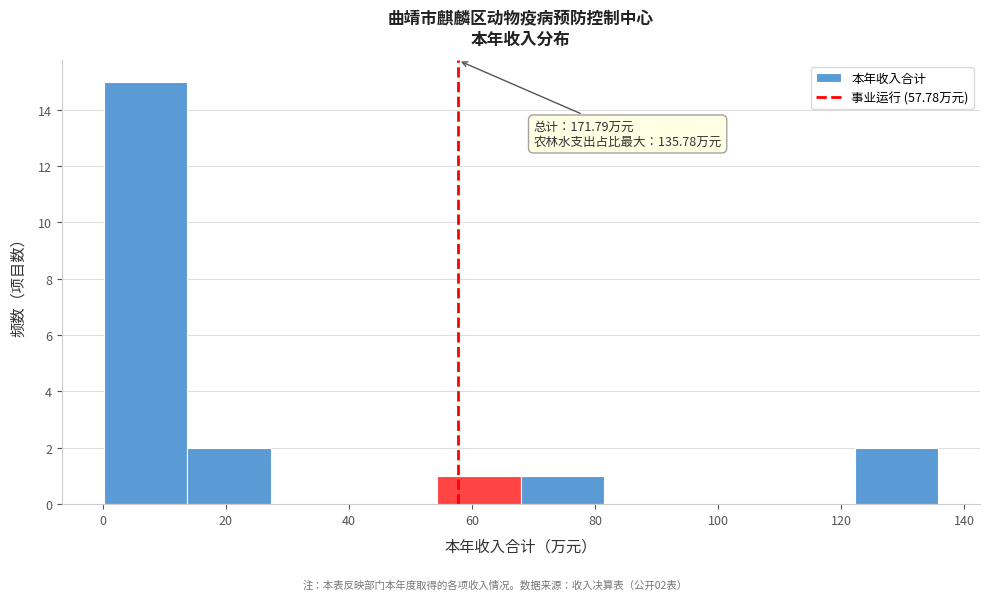

Over which range of the x-axis is the bar tallest?

0 to 14